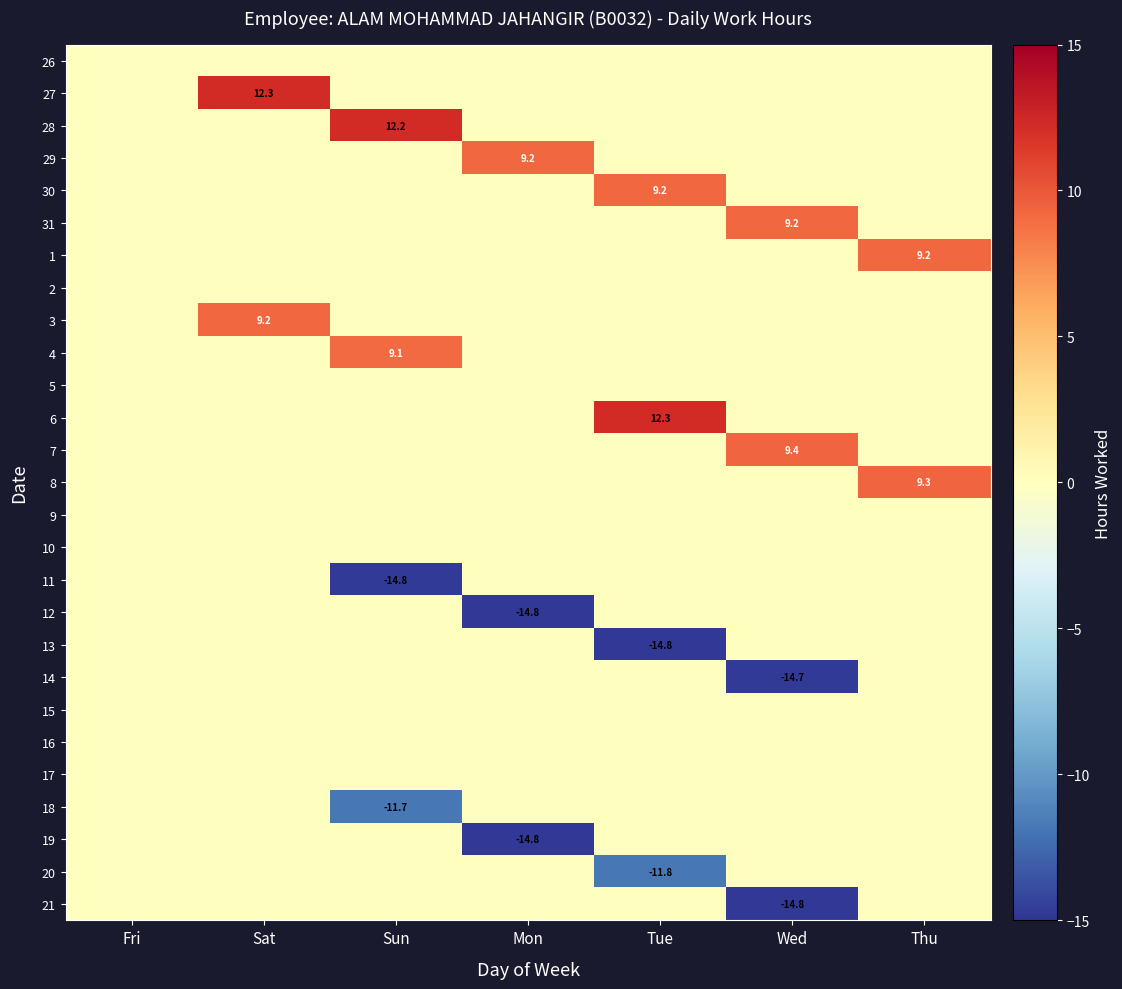

The value of 7 at Tue is 0.0. True or false?

True